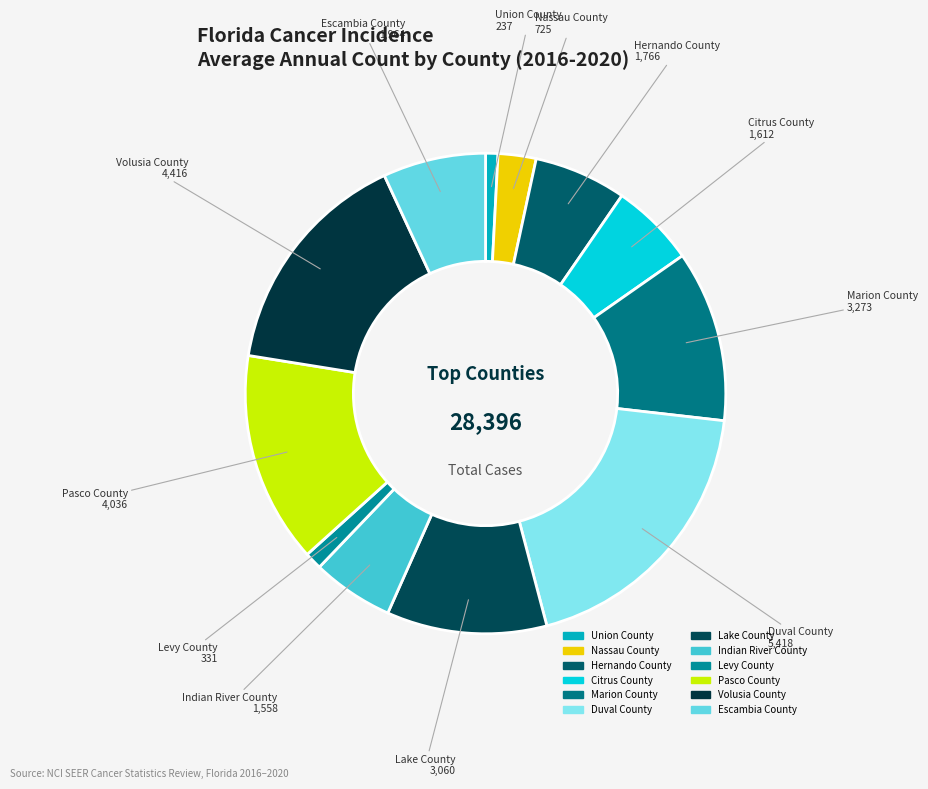

Does Levy County represent more than half of the total?

No